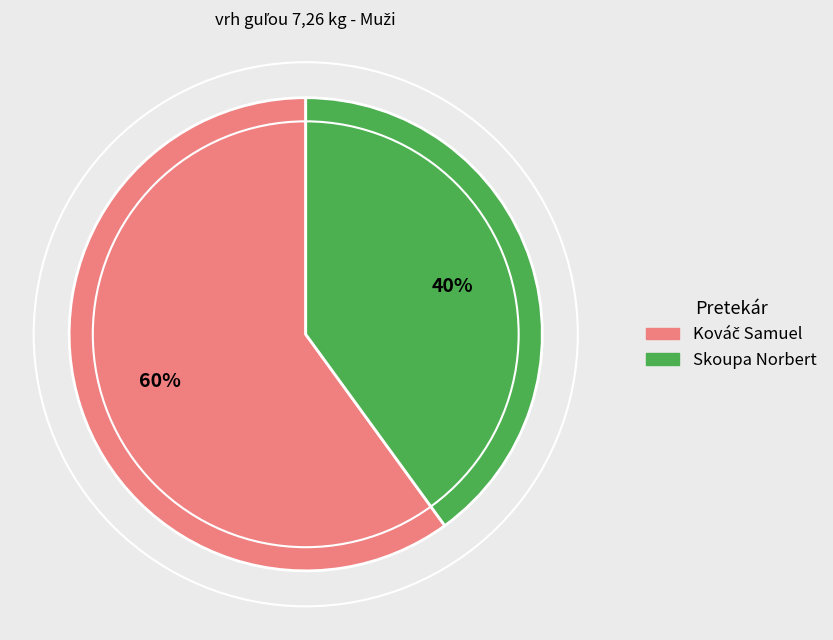

To the nearest percent, what is the average slice percentage?

50%